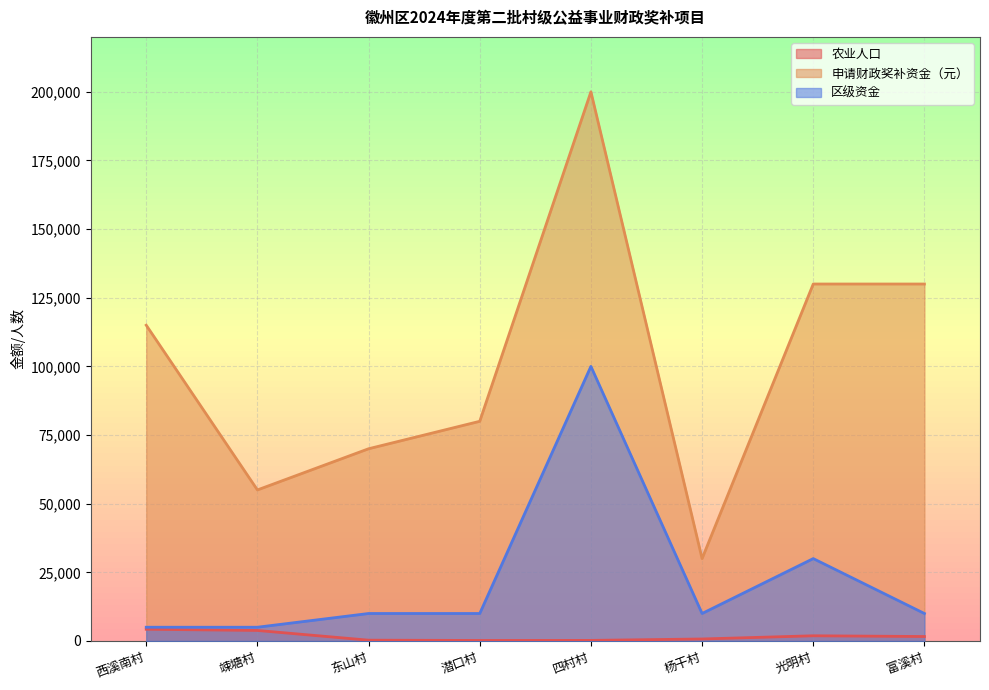

What is the minimum value shown in the chart?

182